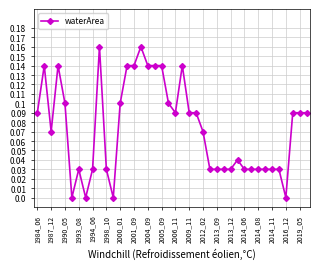

True or false: the data has more than 1 interior local peaks.

True